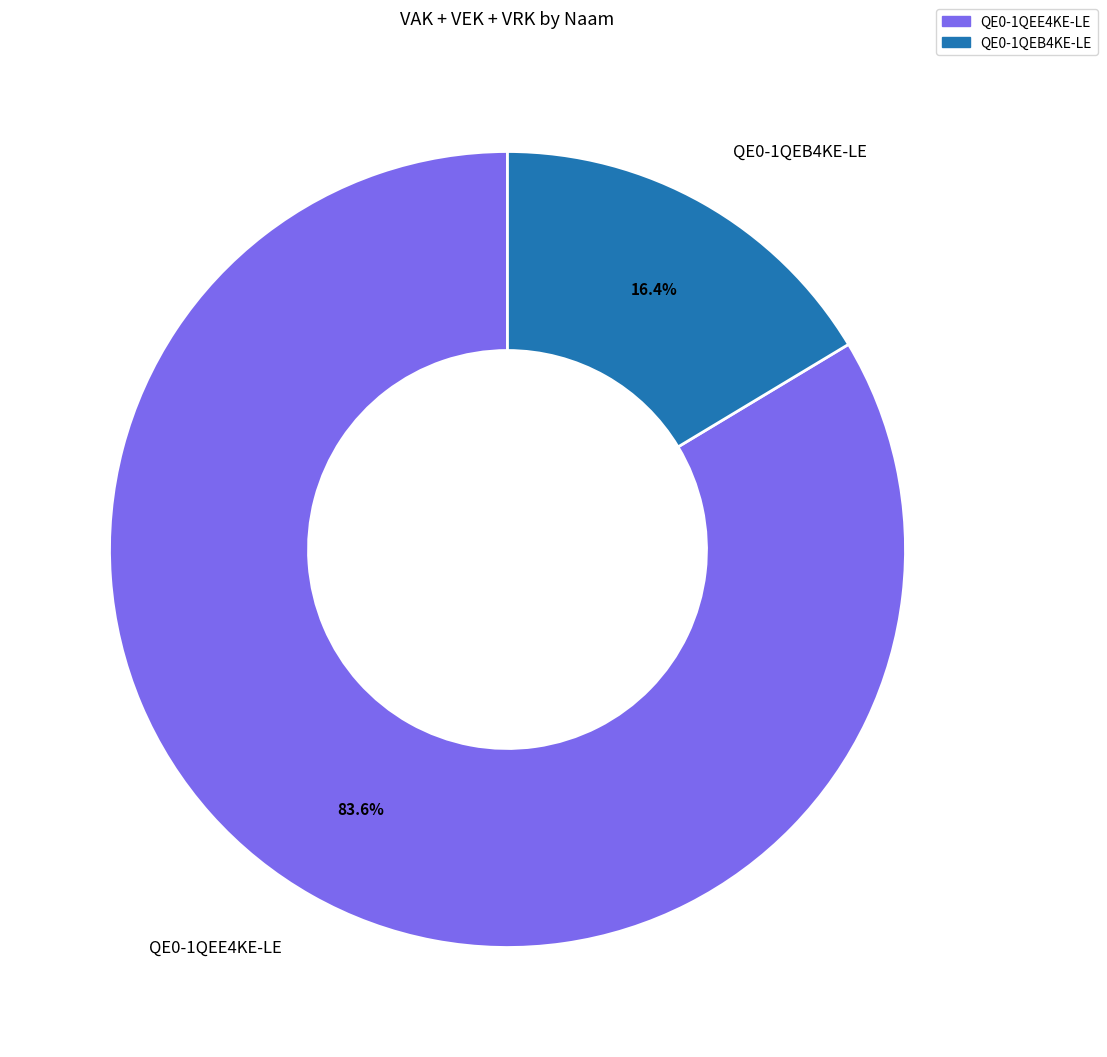

Does any single category account for the majority?

Yes